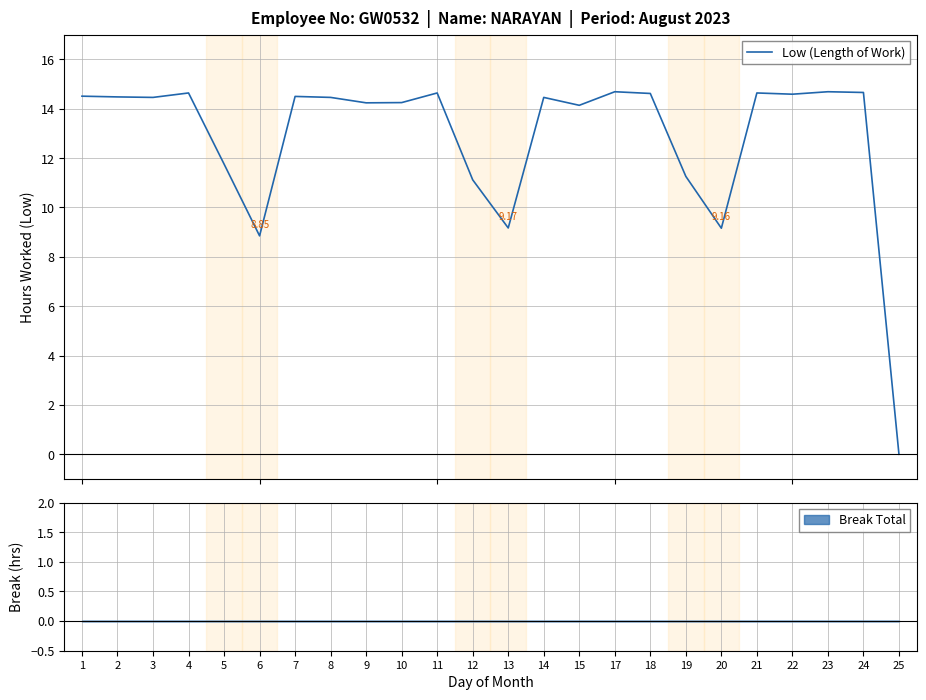

List the labels in order of value, smallest first.

25, 6, 20, 13, 12, 19, 5, 15, 9, 10, 3, 8, 14, 2, 7, 1, 22, 18, 4, 11, 21, 24, 17, 23